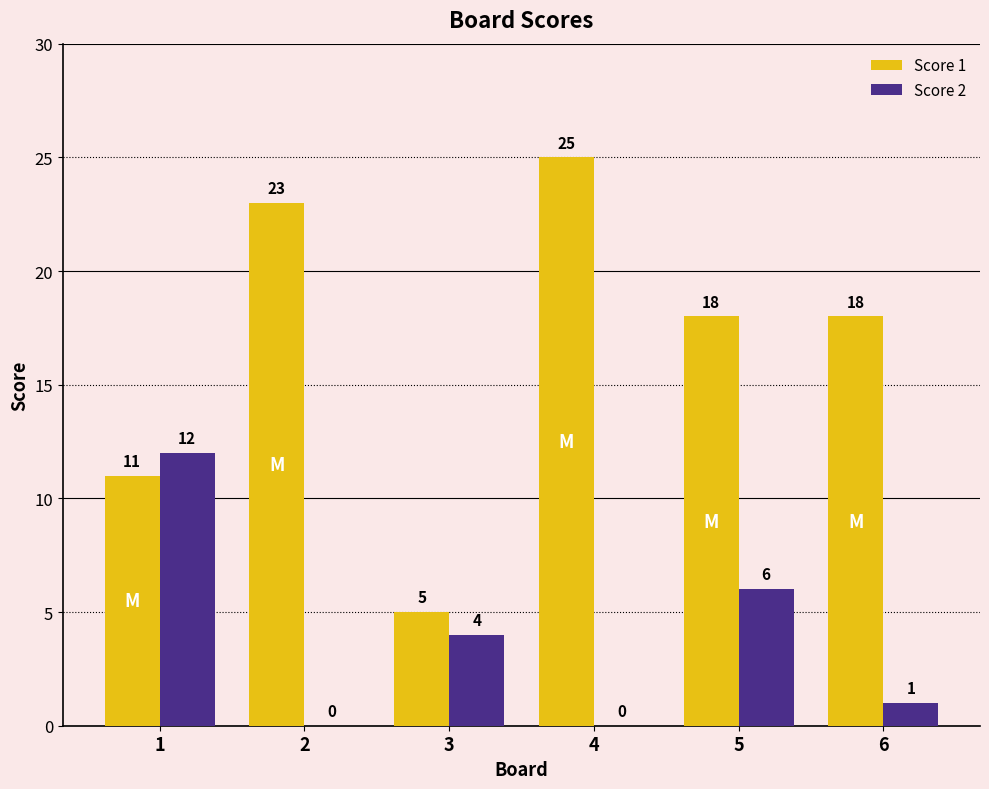

At which category is the sum across all series the highest?

4